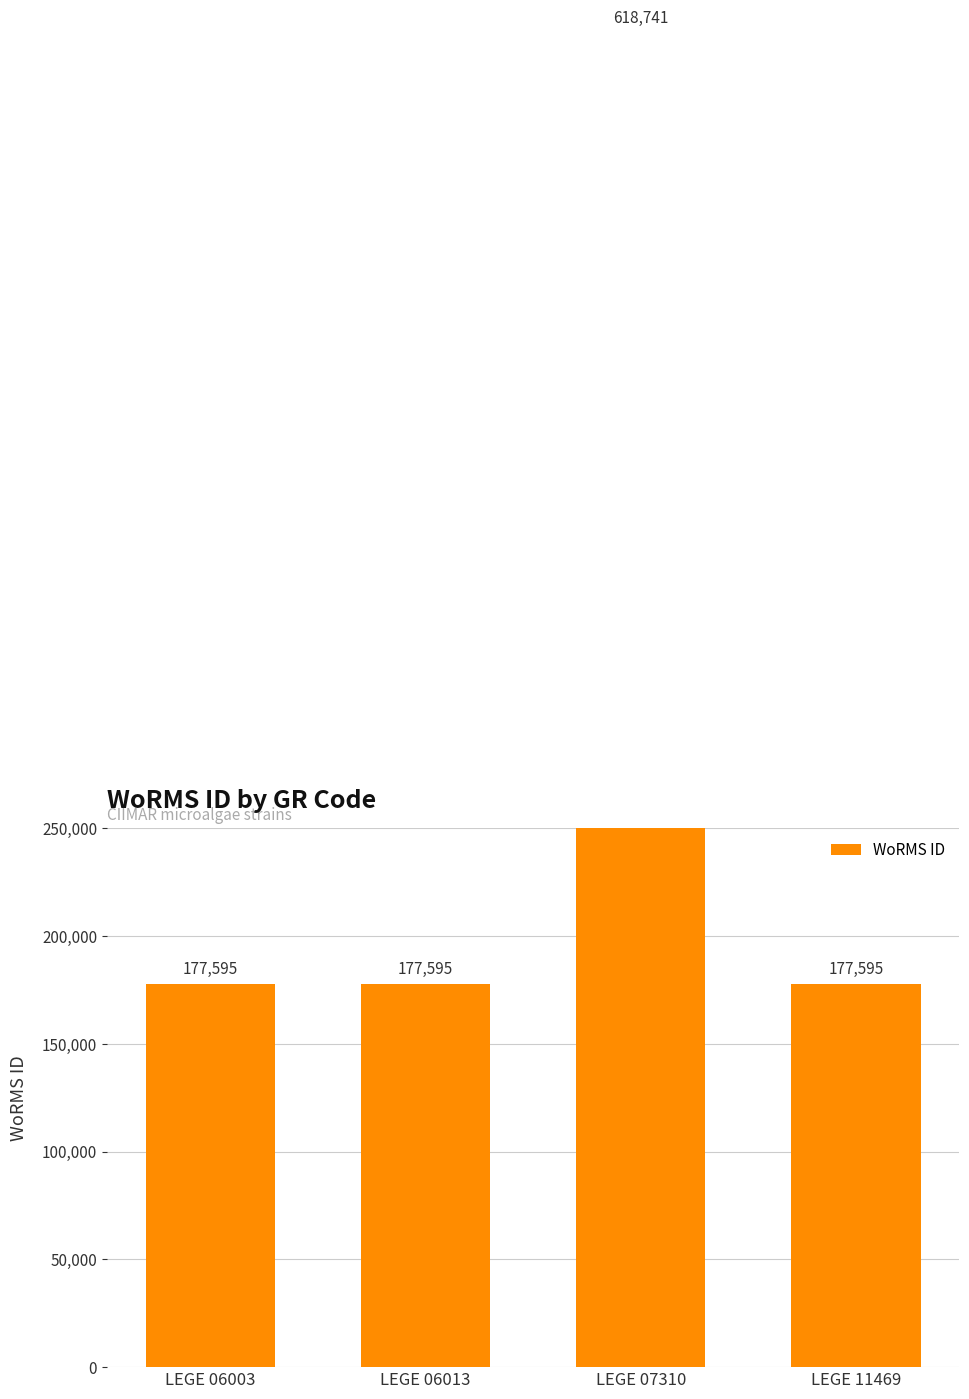

Reading right to left, what are all the values shown in this chart?

LEGE 11469=177595	LEGE 07310=618741	LEGE 06013=177595	LEGE 06003=177595